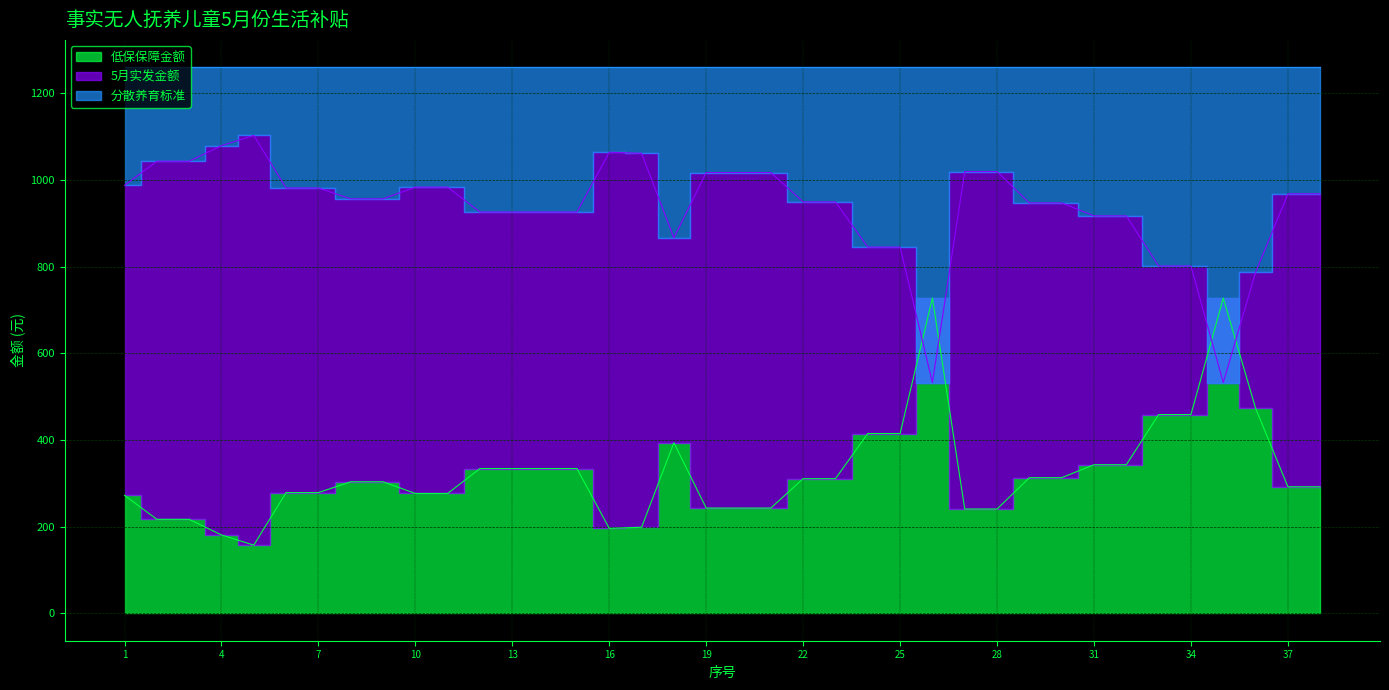

At how many categories does at least one series exceed 241?

38